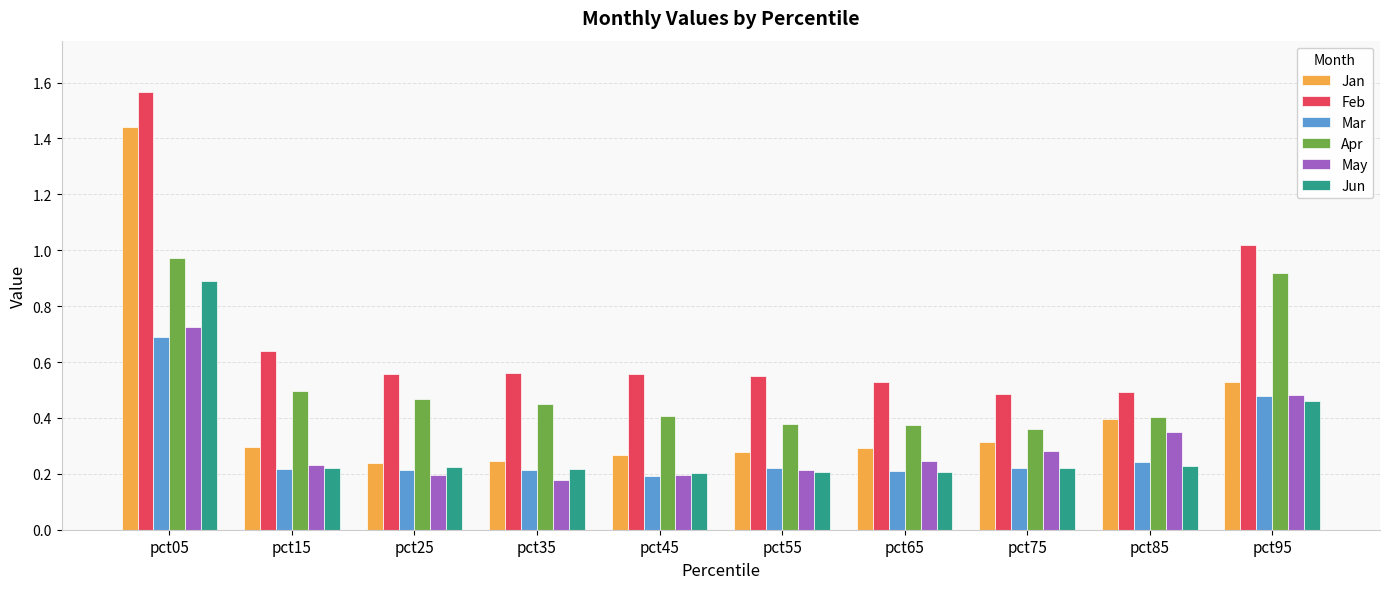

The value of May at pct75 is 0.1. True or false?

False